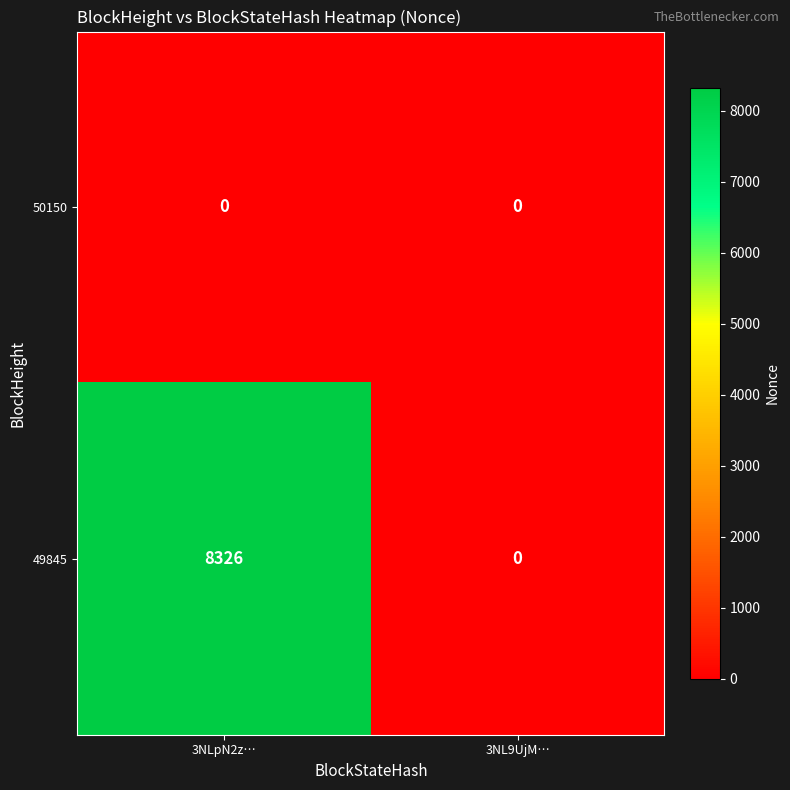

What is the difference between the maximum and minimum values in the 49845 series?

8326